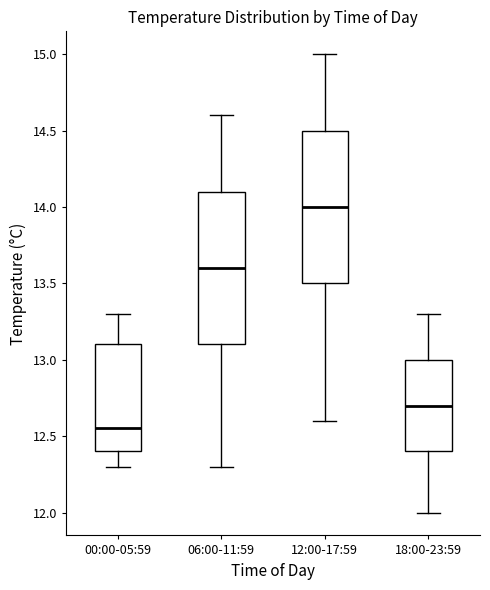

Where does the upper whisker of the box for 00:00-05:59 end on the y-axis? The values are not printed on the chart, so give them approximately, as read against the axis.

13.30